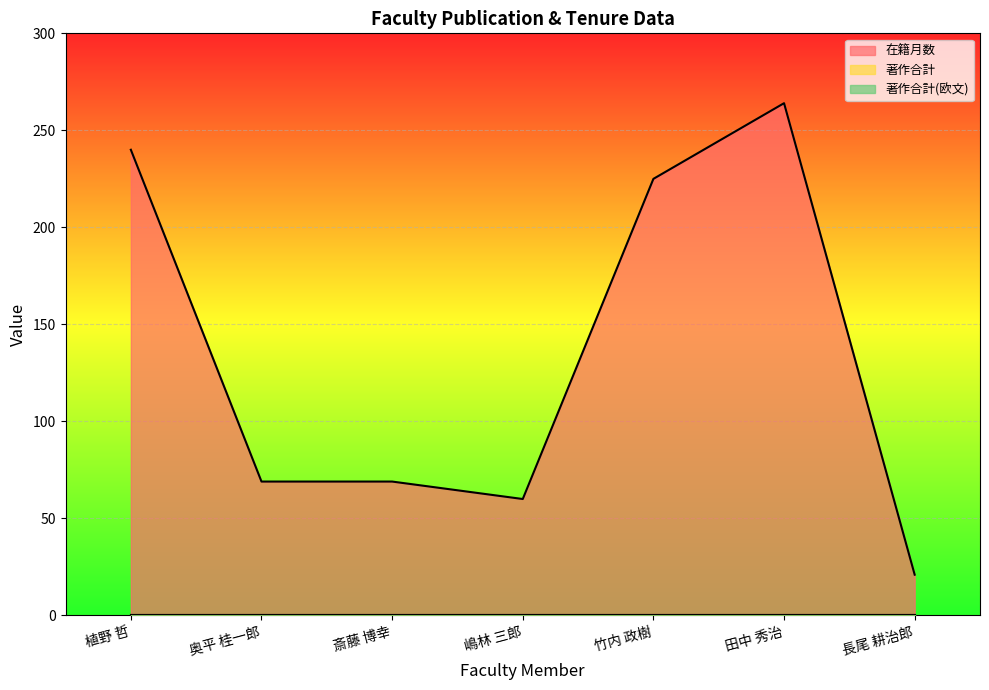

What are all the series names shown in the legend?

在籍月数, 著作合計, 著作合計(欧文)